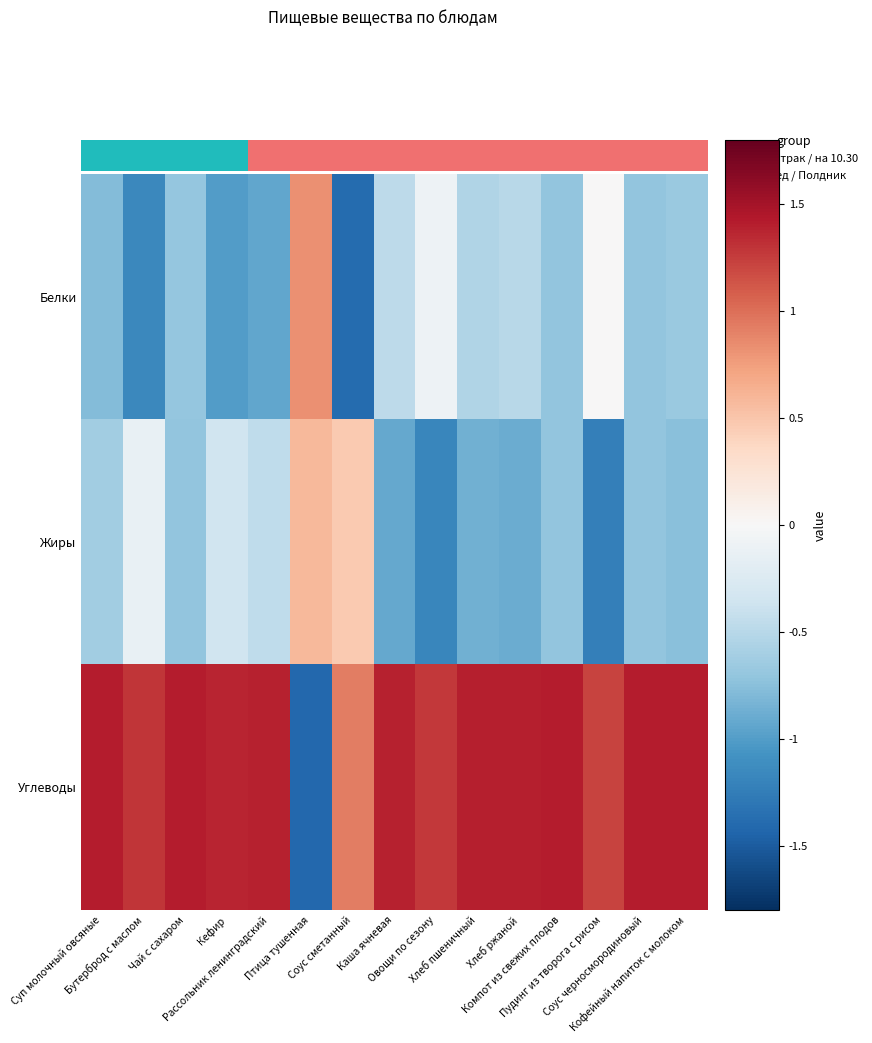

How many data points does each series have?

15